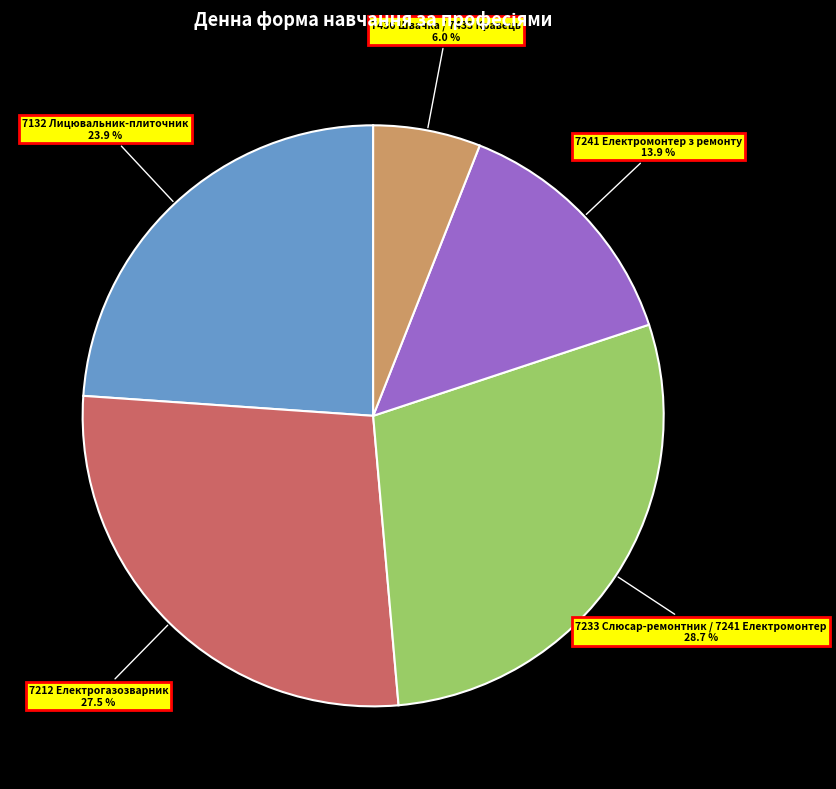

The 7212 Електрогазозварник slice represents 18% of the pie. True or false?

False